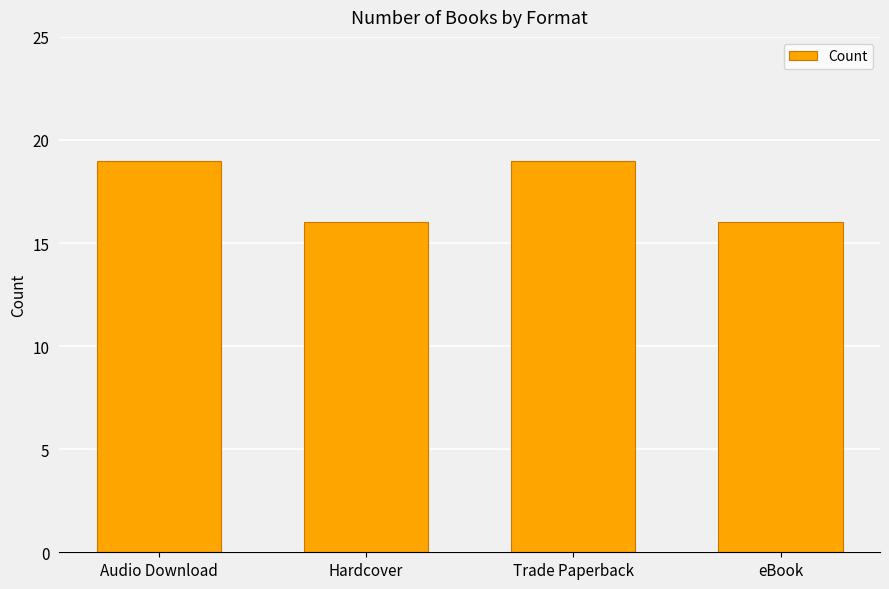

What is the change in value from Trade Paperback to eBook?

-3